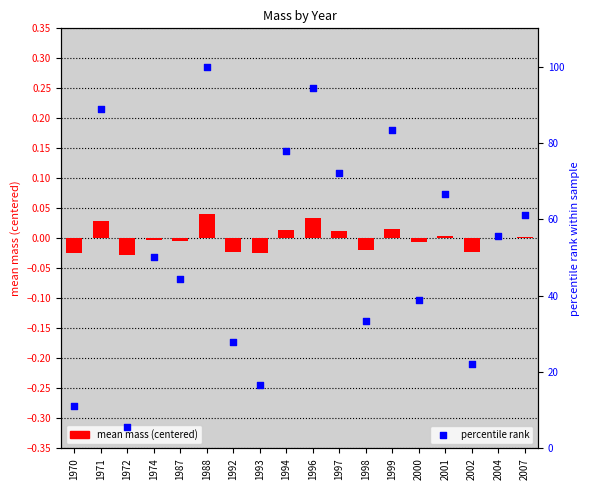

Approximately how many times larger is the value at 2007 compared to 1999?

0.7